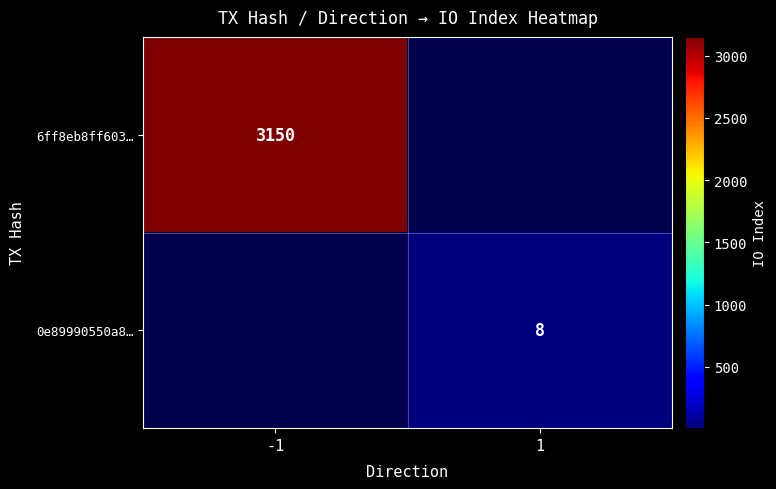

True or false: 6ff8eb8ff603… has a value of 1888 at -1.

False